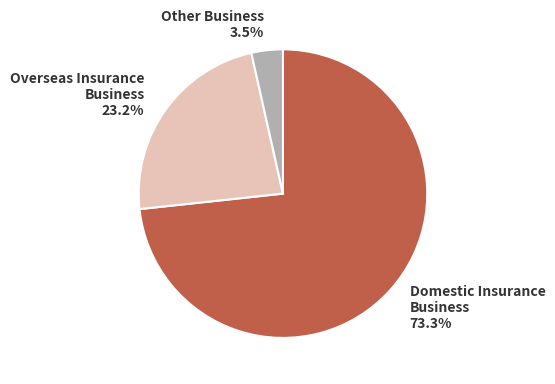

Rank the categories by value from lowest to highest.

Other Business, Overseas Insurance Business, Domestic Insurance Business